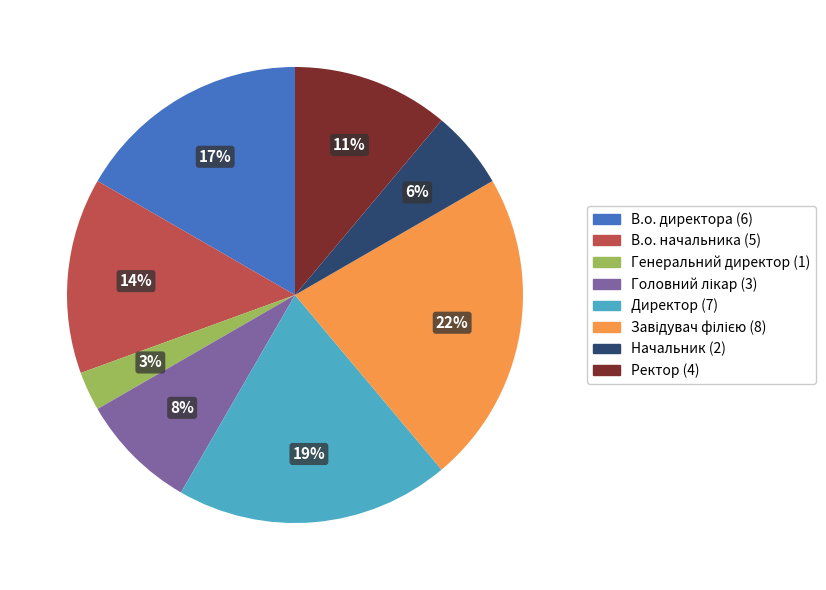

Between Генеральний директор and Директор, which is larger?

Директор